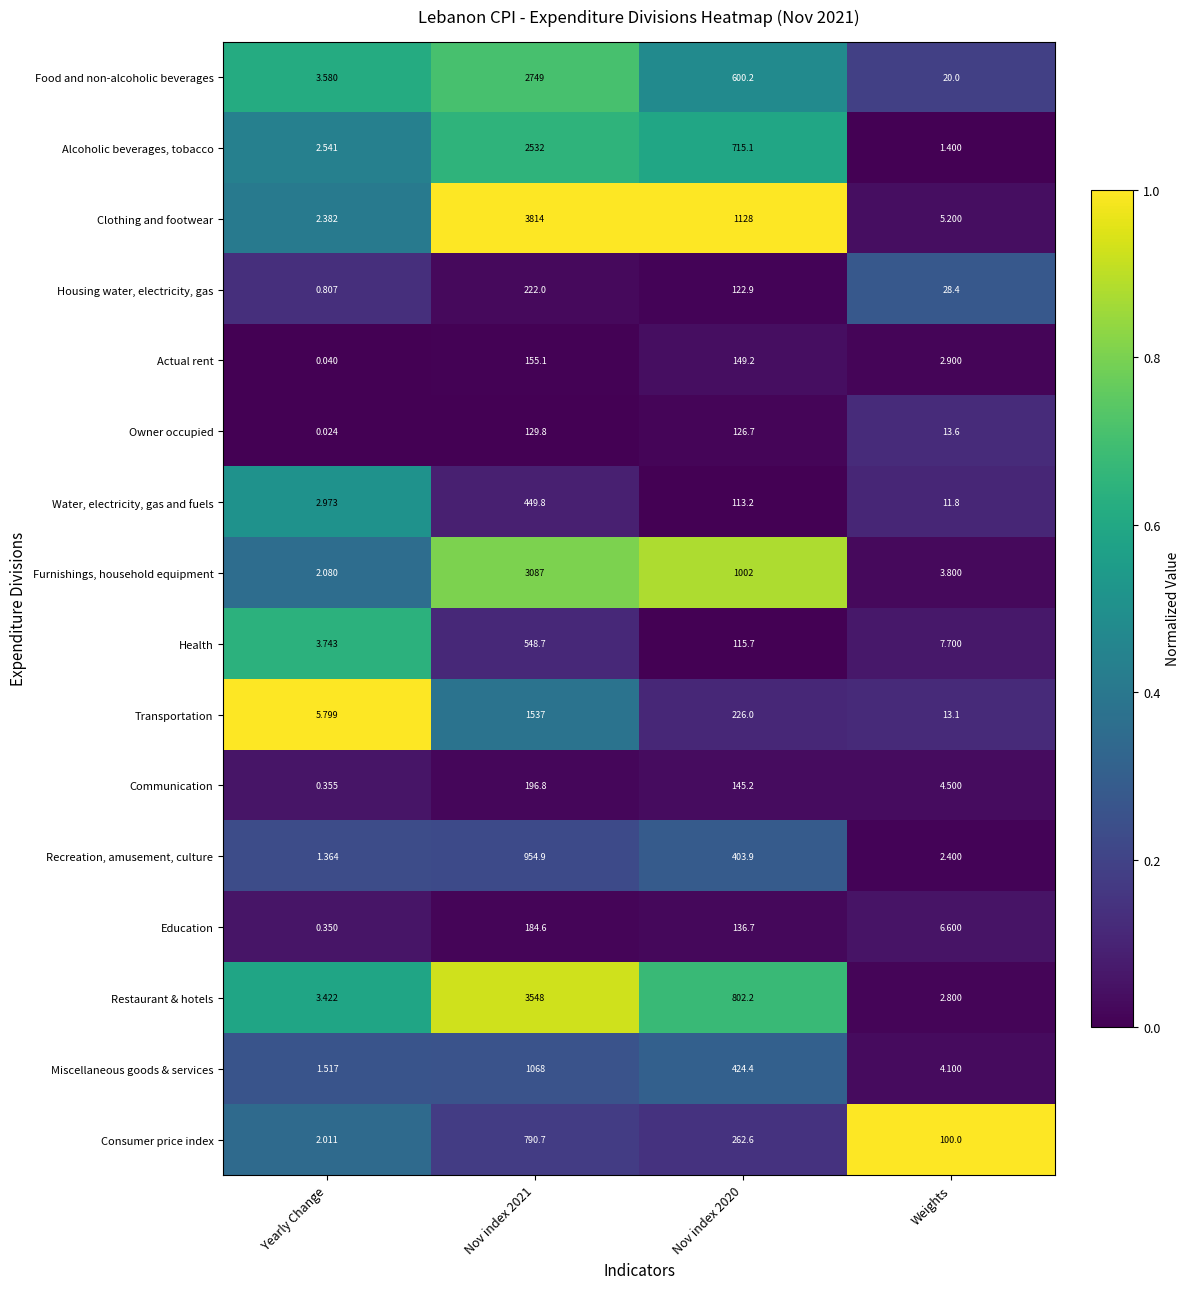

Which series has the largest range (max minus min)?

Clothing and footwear